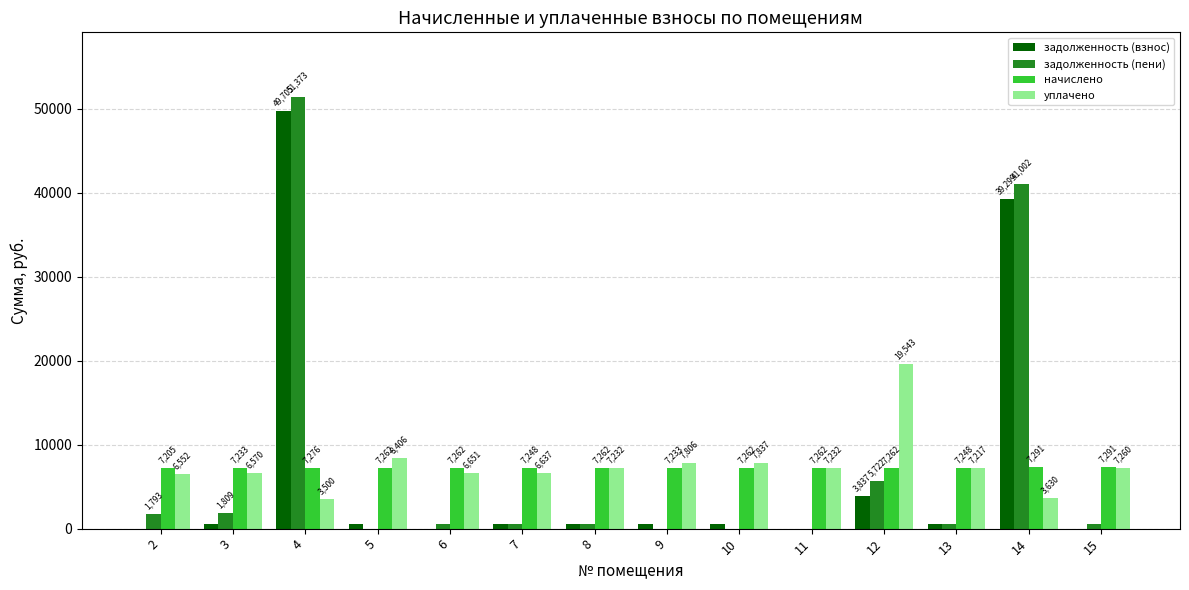

How many groups of bars are there?

14